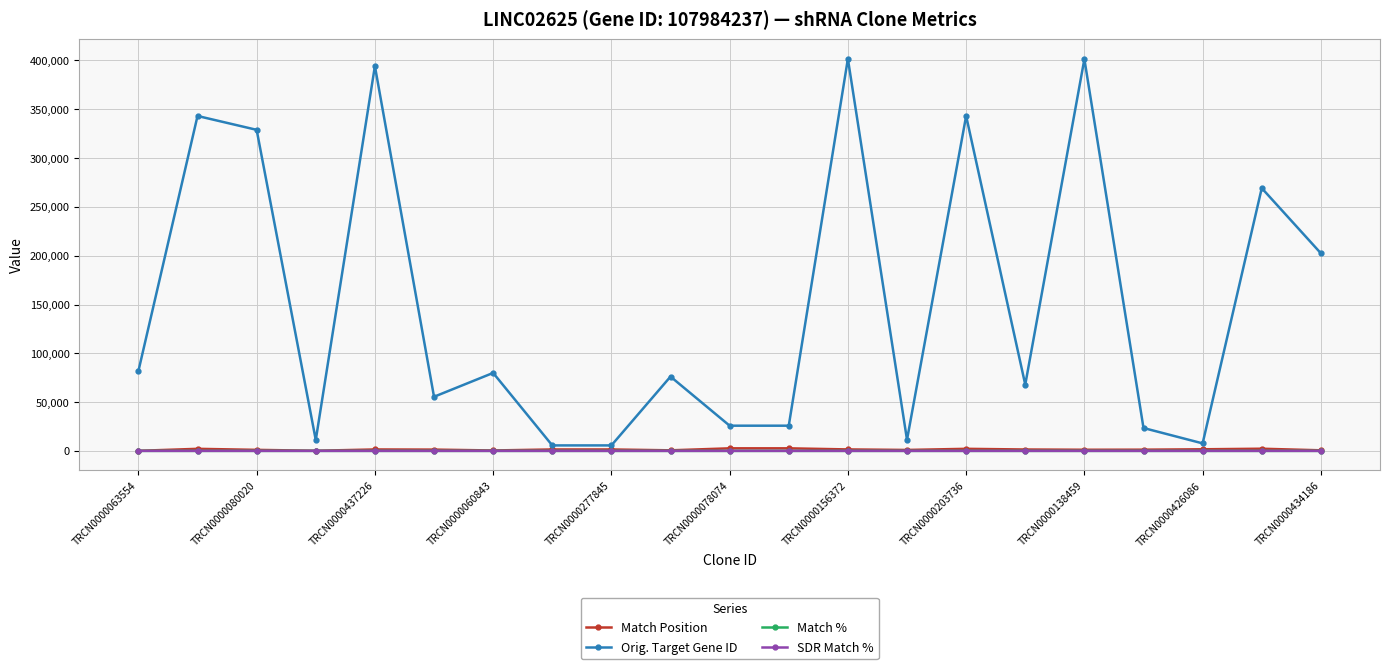

Which series has the widest spread of values?

Orig. Target Gene ID